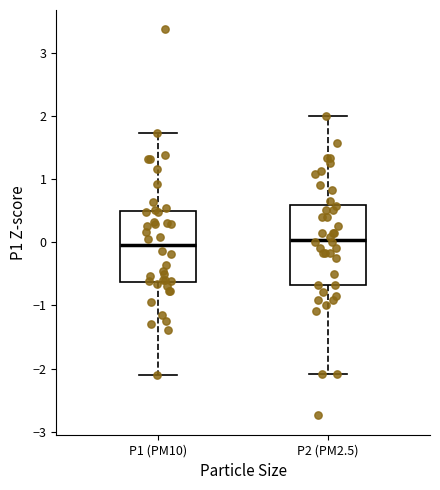

Where is the lower edge of the box for P1 (PM10) on the y-axis? The values are not printed on the chart, so give them approximately, as read against the axis.

-0.6